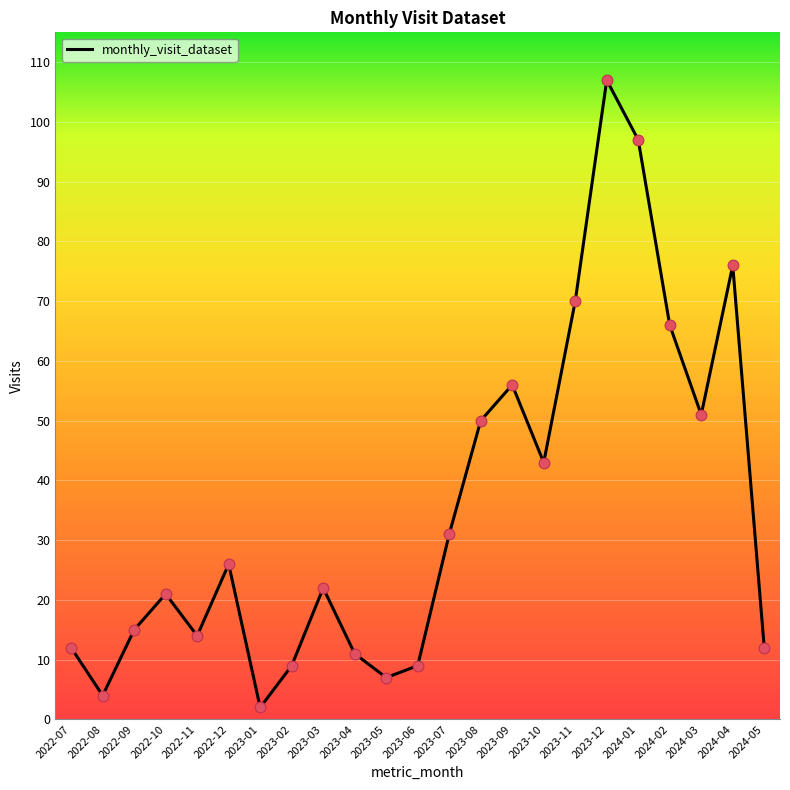

Approximately how many times larger is the value at 2023-11 compared to 2023-03?

3.2